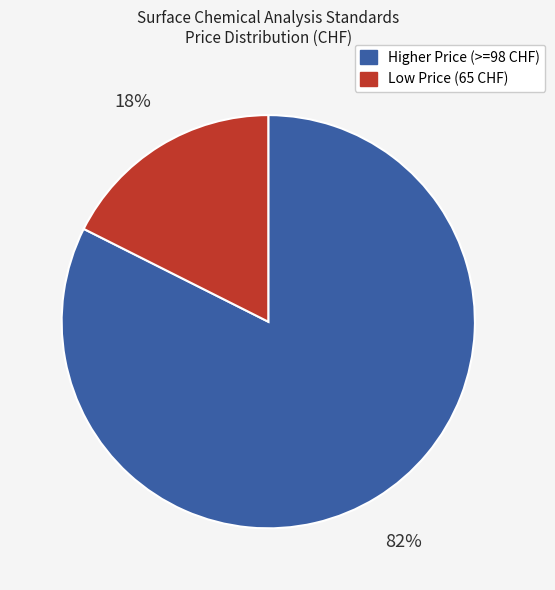

Is there any slice that represents more than half of the pie?

Yes